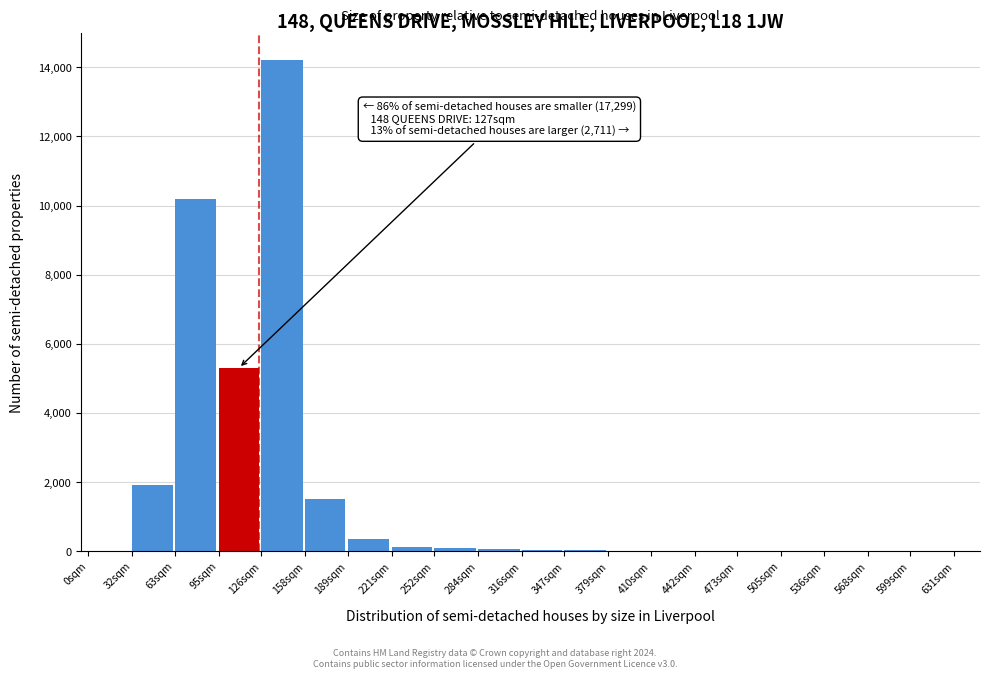

What is the sum of all values?

33799